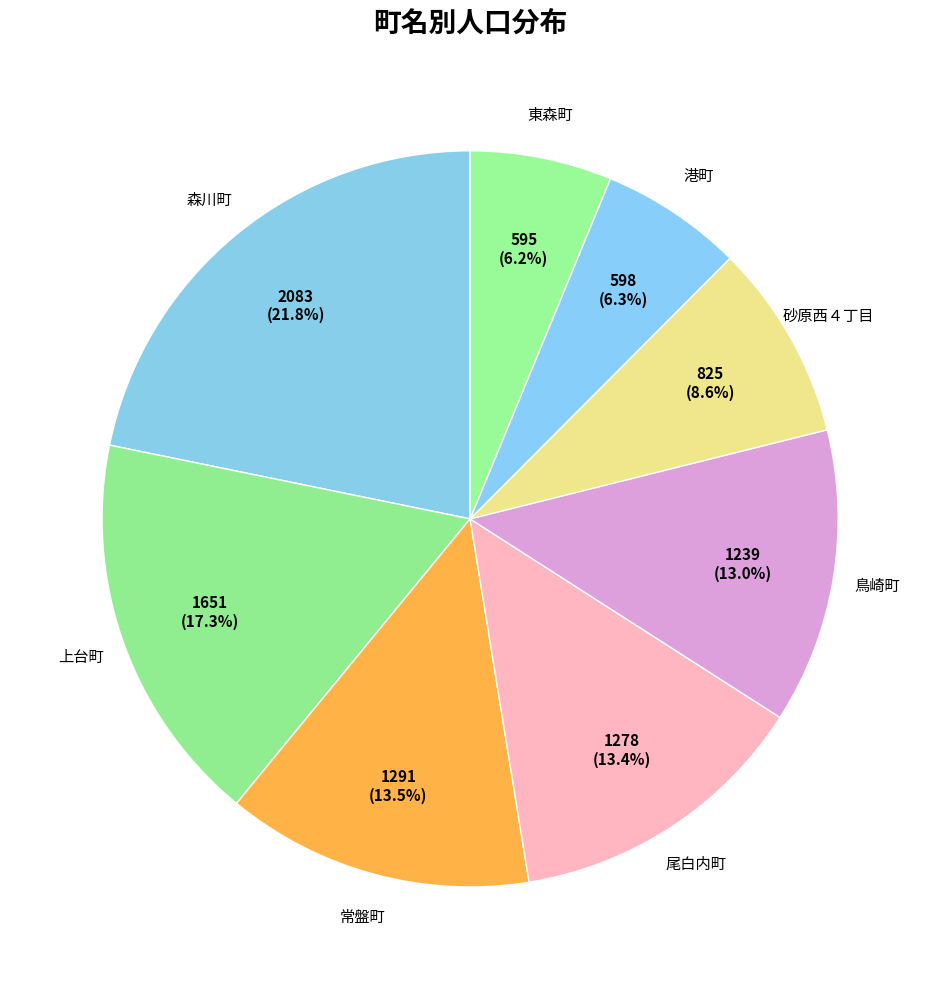

What is the largest slice in the pie chart?

森川町